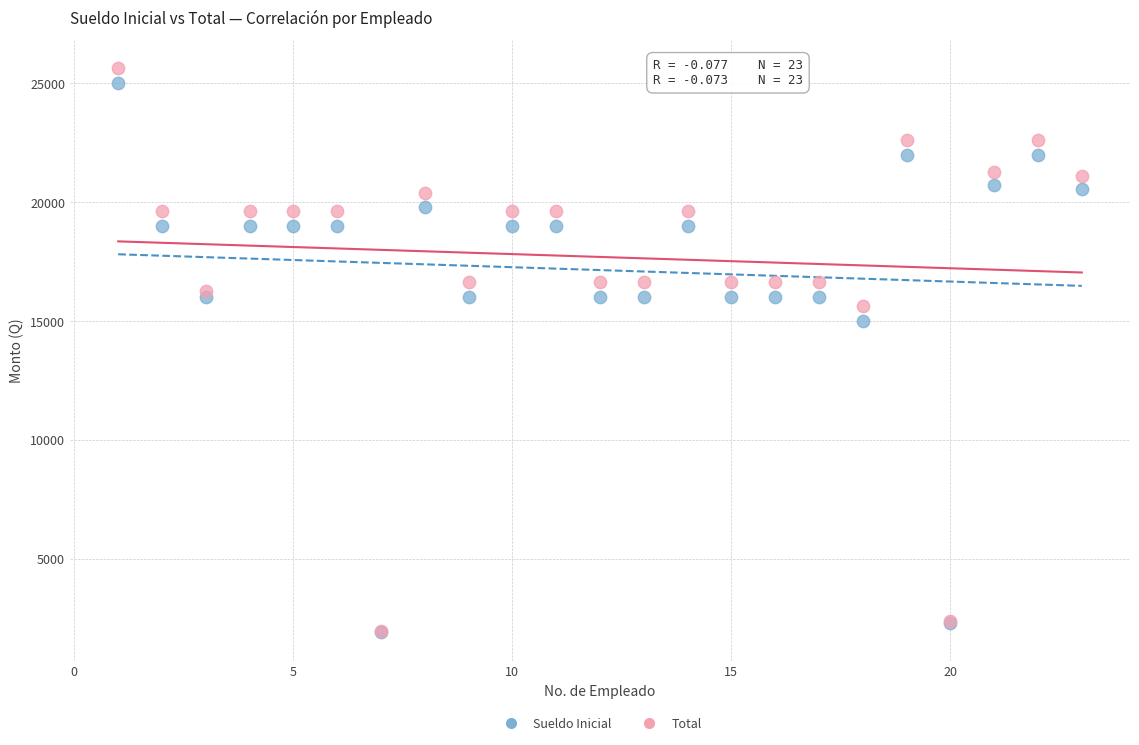

In the Sueldo Inicial series, what Y value is closest to 13450?

15000.0